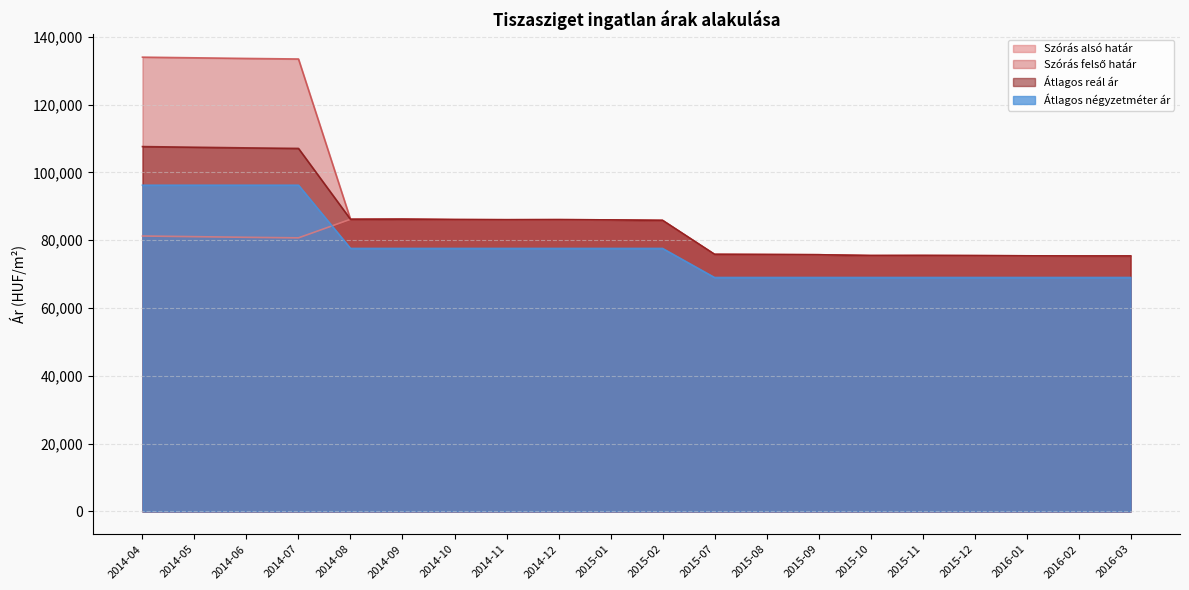

Which series has the widest spread of values?

Szórás felső határ